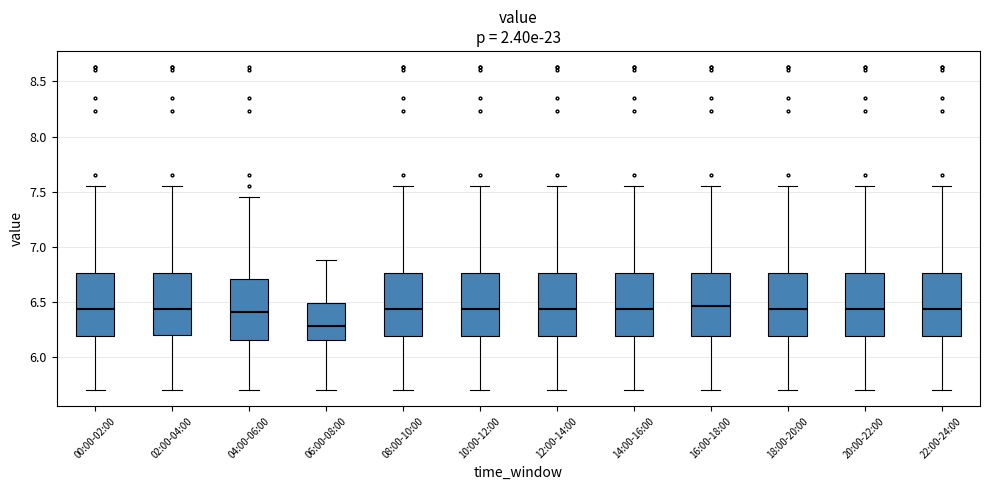

Reading left to right, transcribe this box plot: for each box, give where its median line is, the range the box spans, and where its two whiskers end, as read against the y-axis. The values are not printed on the chart, so give them approximately, as read against the axis.

00:00-02:00: median 6.45, box 6.20 to 6.75, whiskers 5.70 to 7.55
02:00-04:00: median 6.45, box 6.20 to 6.75, whiskers 5.70 to 7.55
04:00-06:00: median 6.40, box 6.15 to 6.70, whiskers 5.70 to 7.45
06:00-08:00: median 6.30, box 6.15 to 6.50, whiskers 5.70 to 6.90
08:00-10:00: median 6.45, box 6.20 to 6.75, whiskers 5.70 to 7.55
10:00-12:00: median 6.45, box 6.20 to 6.75, whiskers 5.70 to 7.55
12:00-14:00: median 6.45, box 6.20 to 6.75, whiskers 5.70 to 7.55
14:00-16:00: median 6.45, box 6.20 to 6.75, whiskers 5.70 to 7.55
16:00-18:00: median 6.45, box 6.20 to 6.75, whiskers 5.70 to 7.55
18:00-20:00: median 6.45, box 6.20 to 6.75, whiskers 5.70 to 7.55
20:00-22:00: median 6.45, box 6.20 to 6.75, whiskers 5.70 to 7.55
22:00-24:00: median 6.45, box 6.20 to 6.75, whiskers 5.70 to 7.55